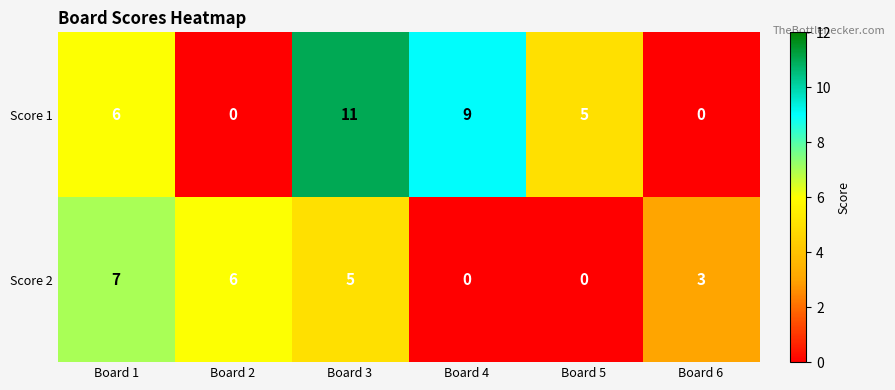

Which series has the widest spread of values?

Score 1